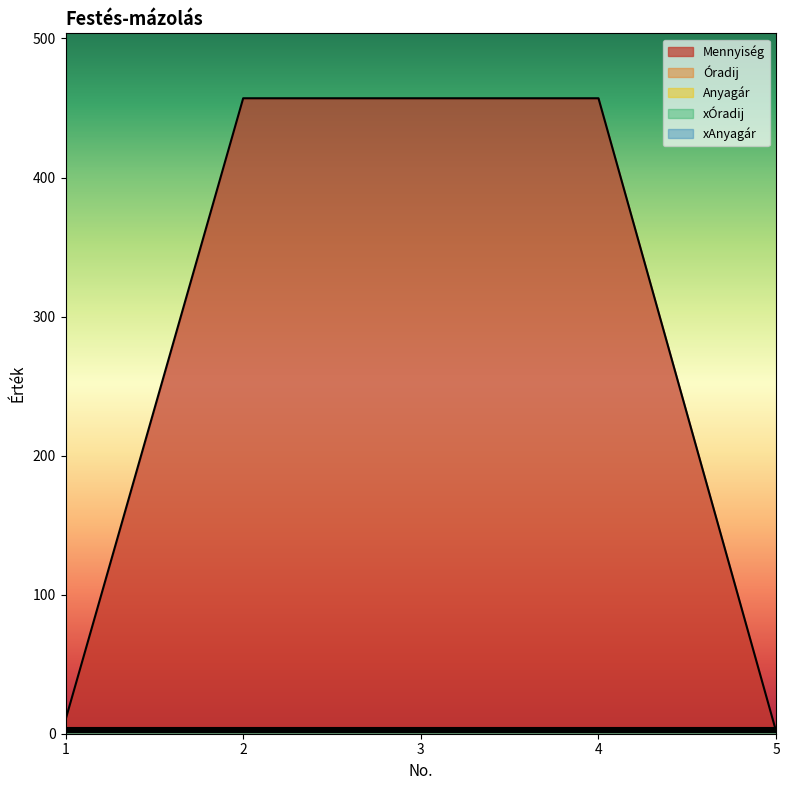

The xÓradij series shows 0.0 at 5. True or false?

True